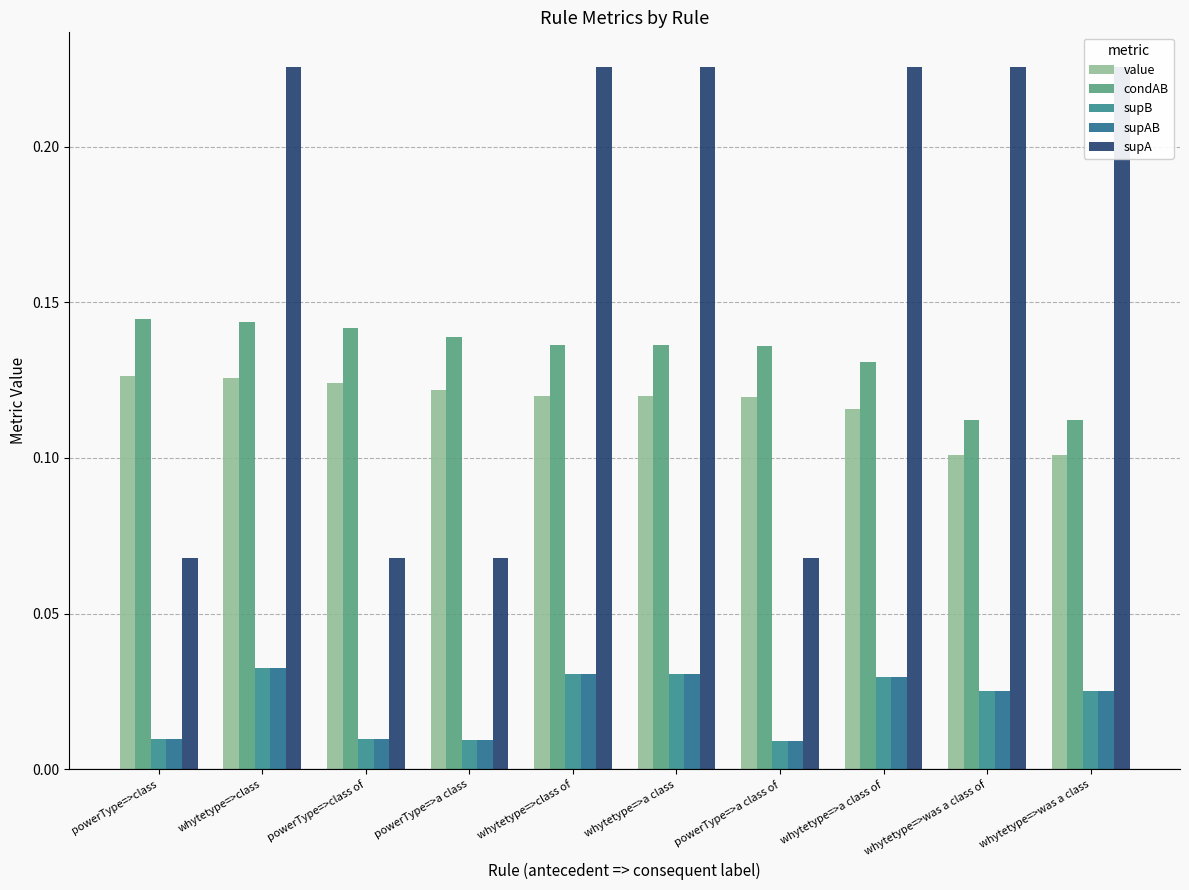

What are all the series names shown in the legend?

value, condAB, supB, supAB, supA